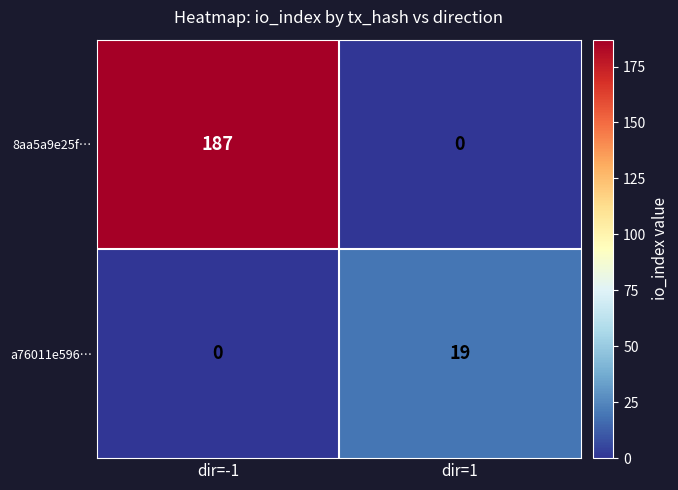

At which label is 8aa5a9e25f… closest to 93?

dir=1